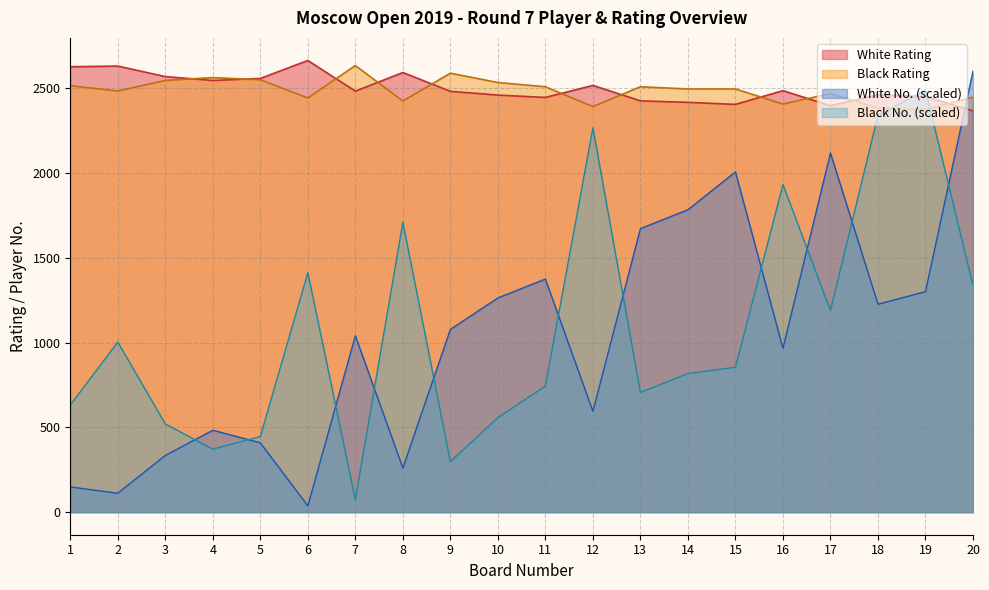

What is the total value across all series at 17?

8169.7